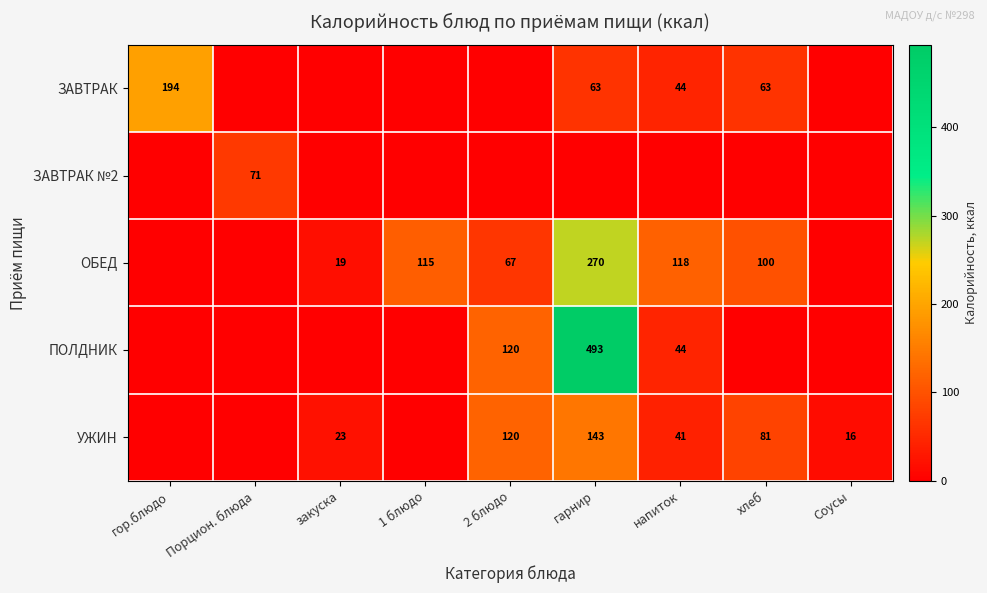

The ЗАВТРАК series shows 63 at гарнир. True or false?

True